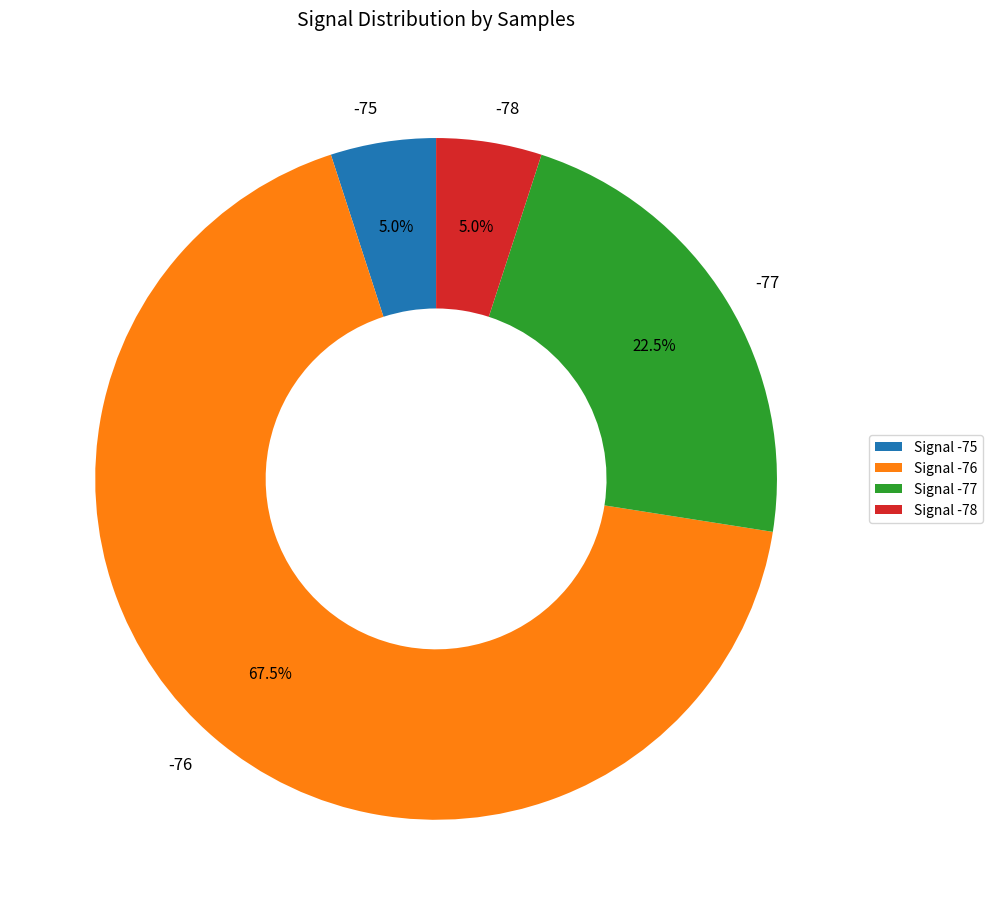

Combined, what portion of the pie is -75 and -78?

10.0%